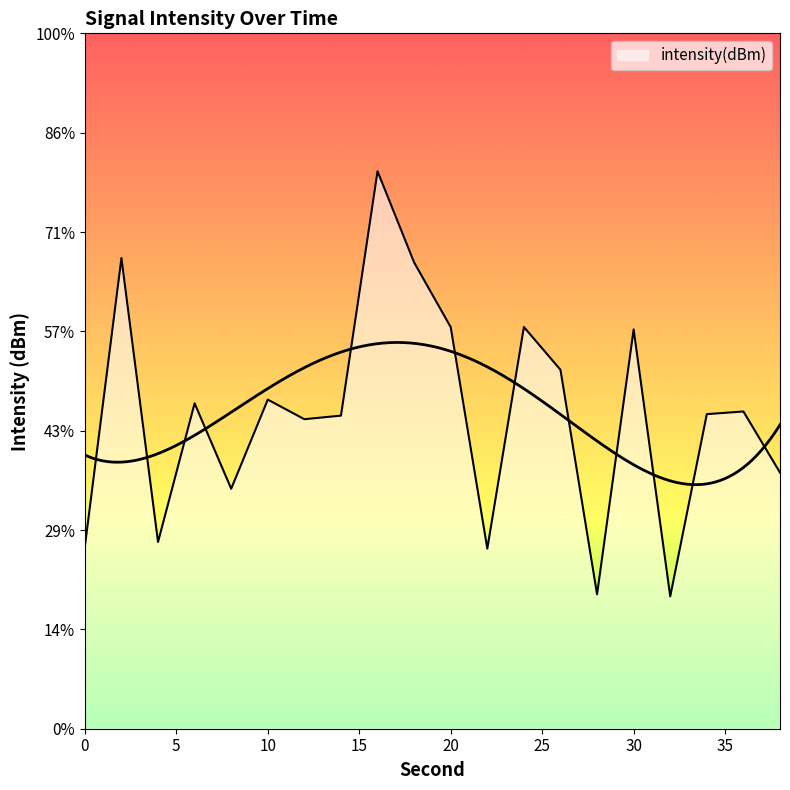

Reading left to right, what are all the values shown in this chart?

-120.8	-106.3	-120.6	-113.6	-117.9	-113.4	-114.4	-114.2	-101.9	-106.5	-109.8	-120.9	-109.8	-111.9	-123.2	-109.9	-123.3	-114.2	-114.0	-117.1